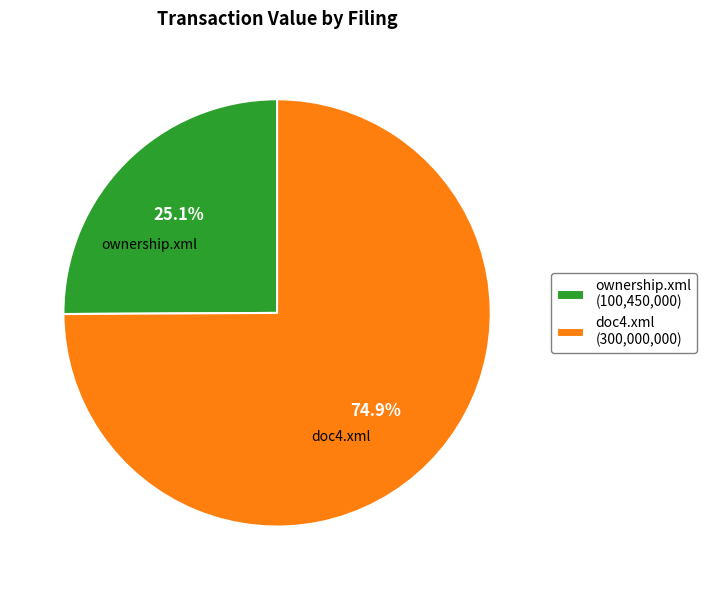

Is it true that doc4.xml is 86% of the pie?

False